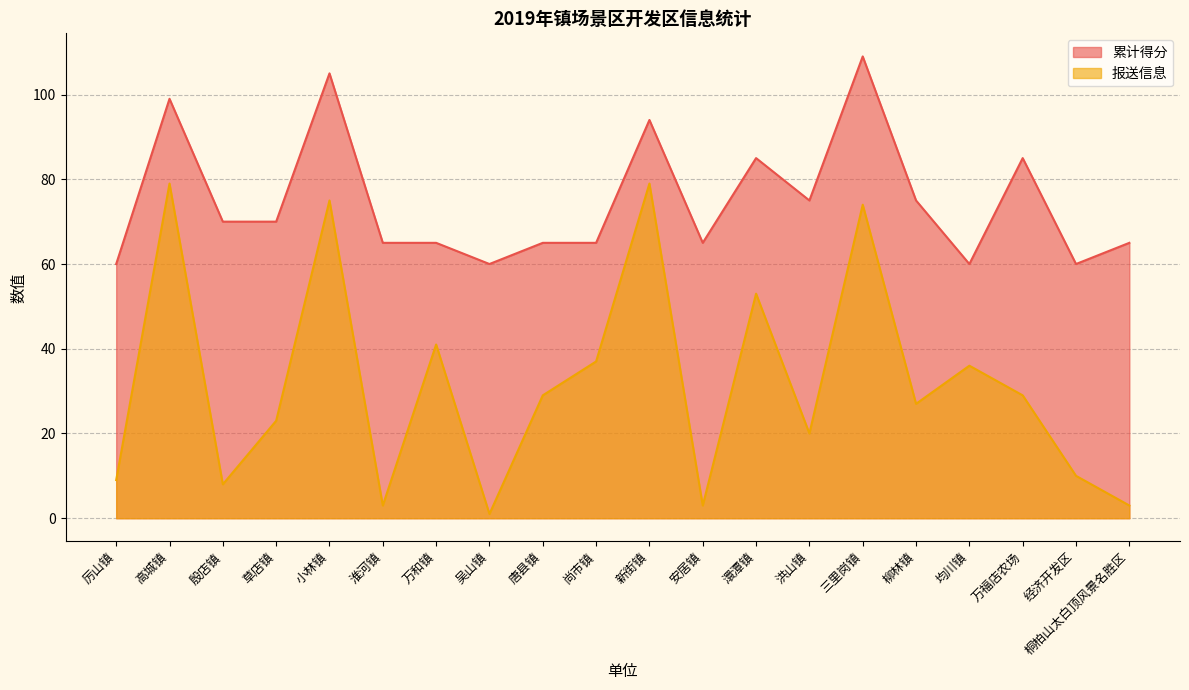

At how many categories does at least one series exceed 84?

6